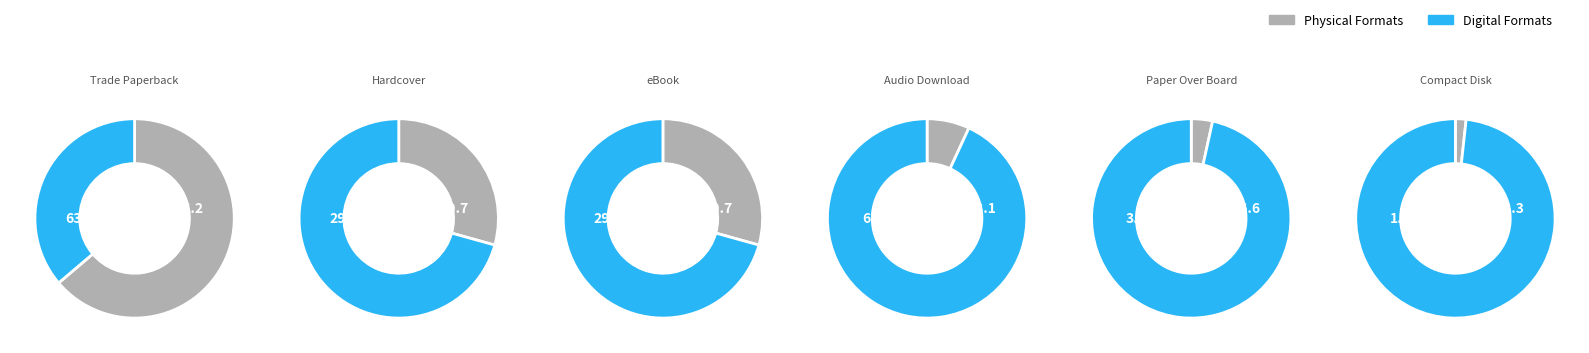

Does any single category account for the majority?

No